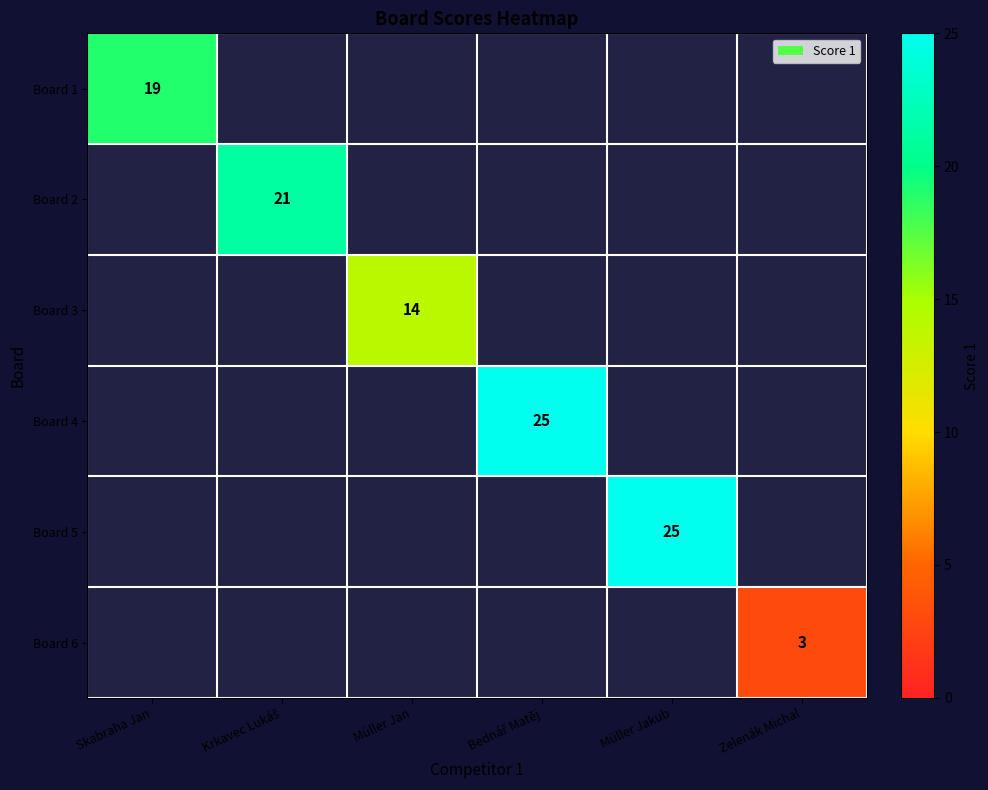

What is the greatest value displayed?

25.0